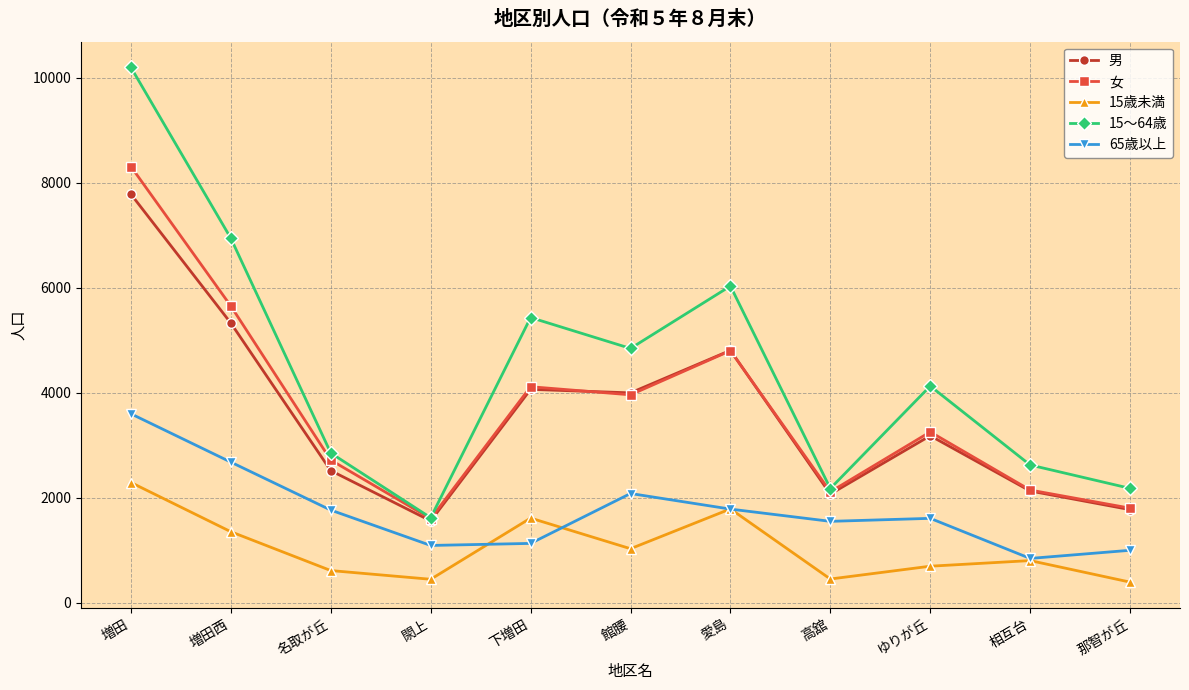

What are all the series names shown in the legend?

男, 女, 15歳未満, 15～64歳, 65歳以上